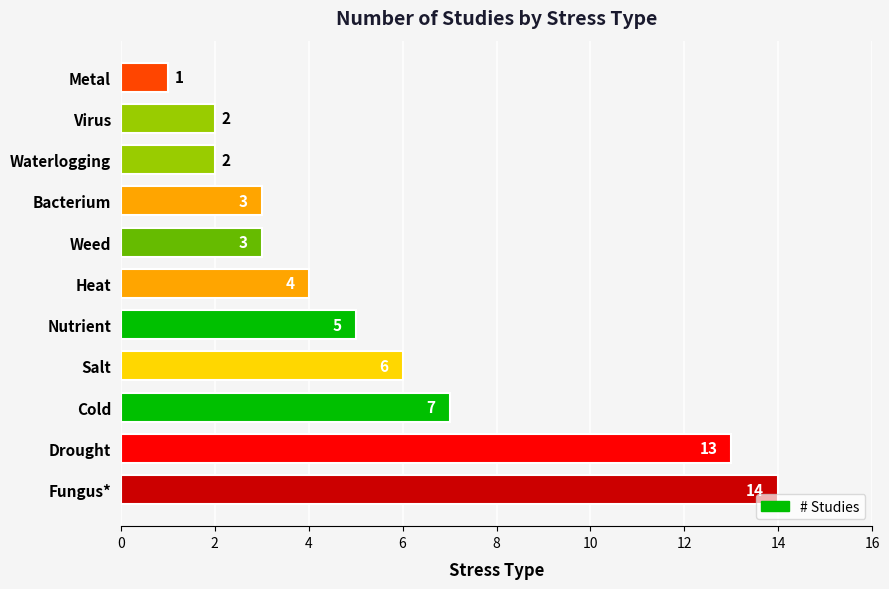

What is the sum of all values?

60